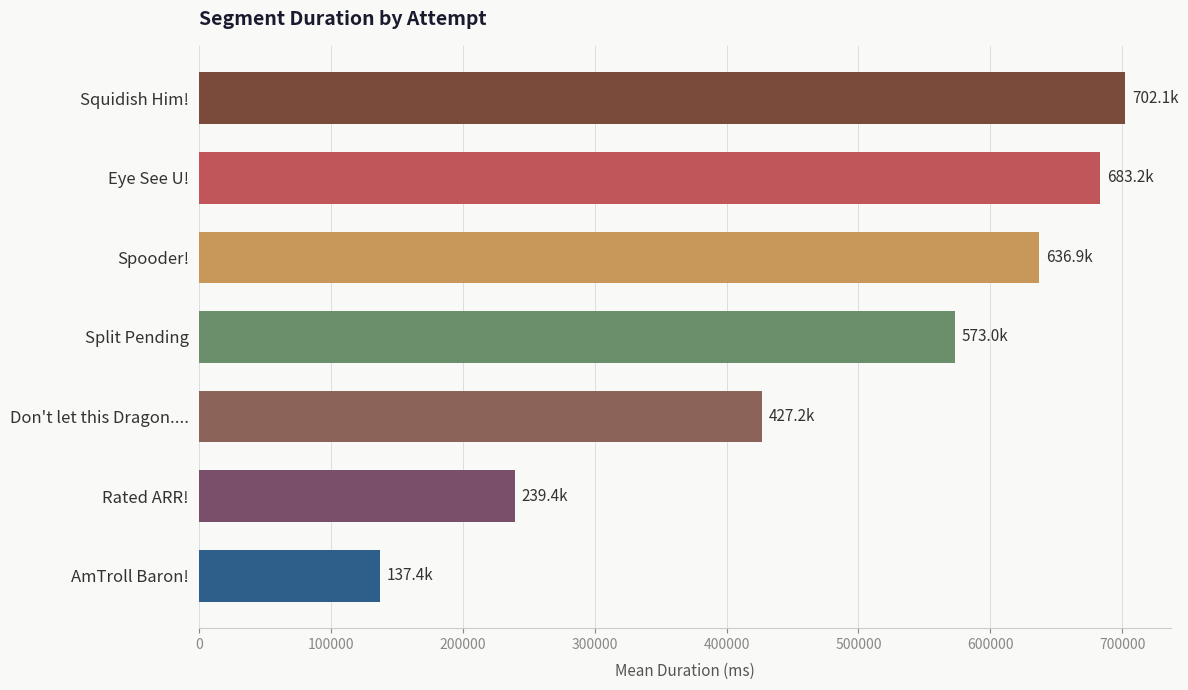

The value at Eye See U! is 683161.2. True or false?

True